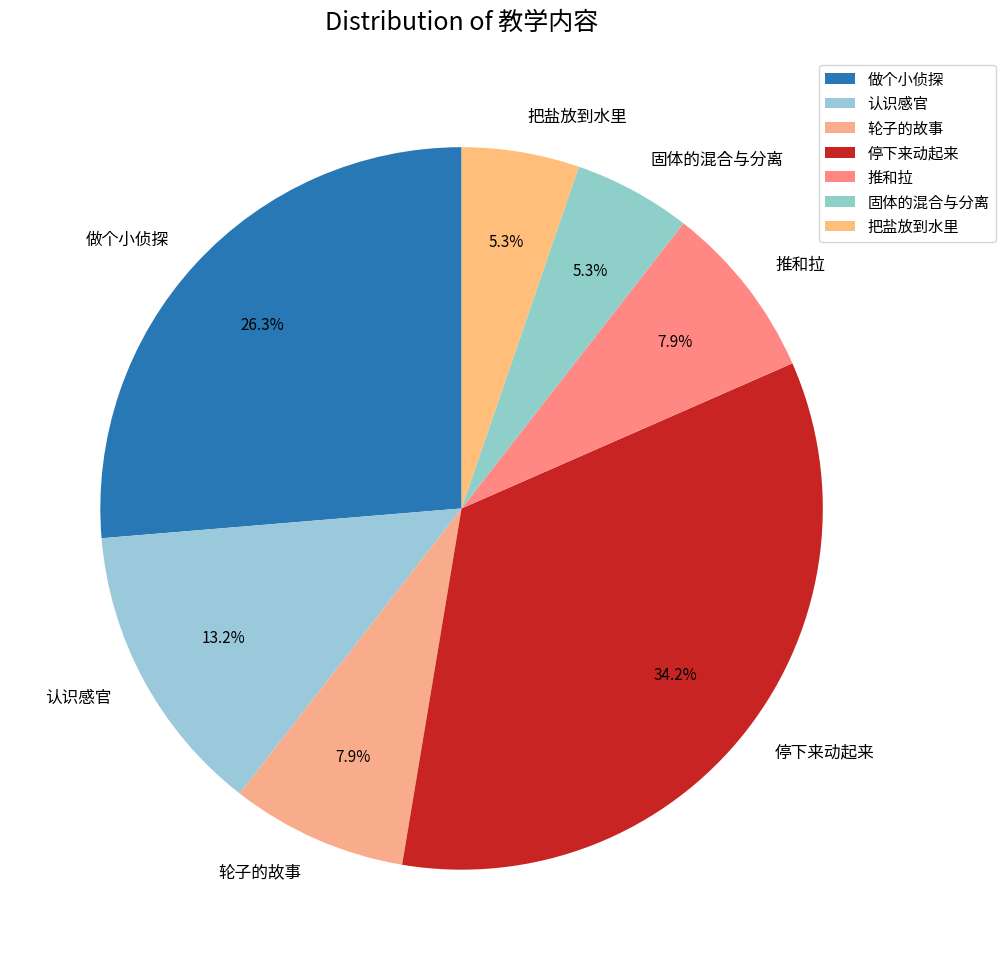

To the nearest percent, what is the difference between the largest and smallest slice percentages?

29%